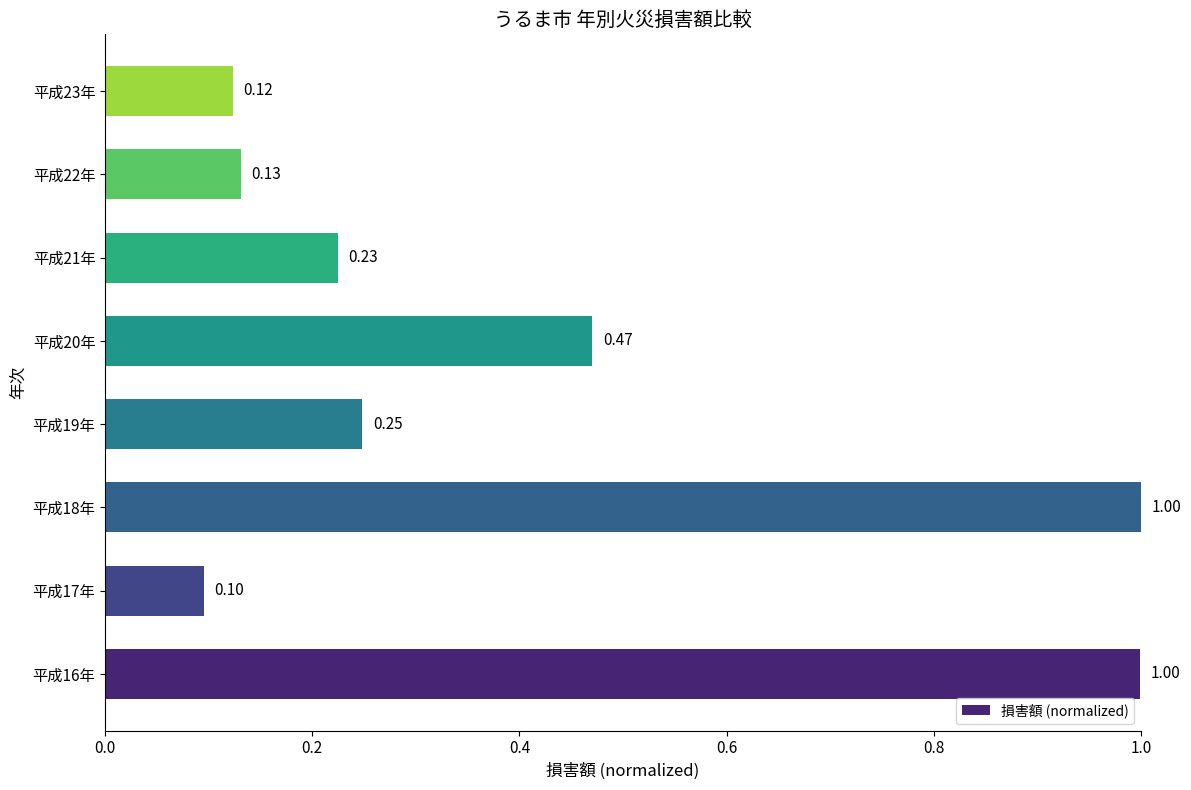

Which has a higher value, 平成16年 or 平成21年?

平成16年